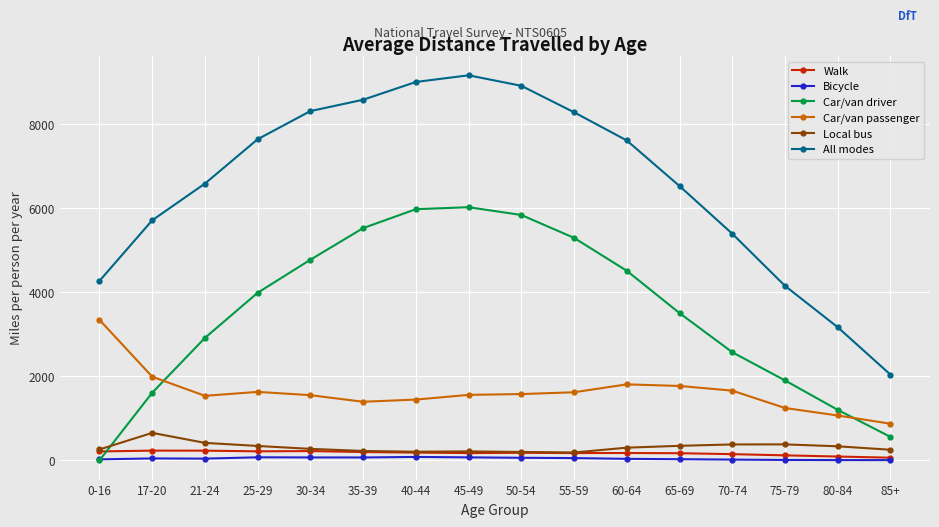

What position from the right is 35-39?

11